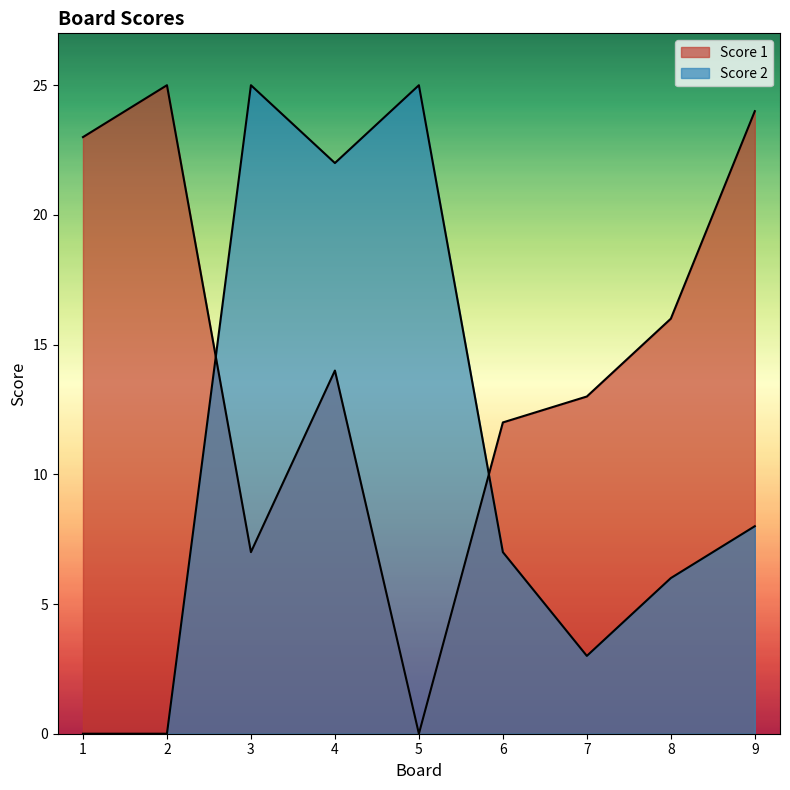

How many values in the Score 2 series are below 7?

4